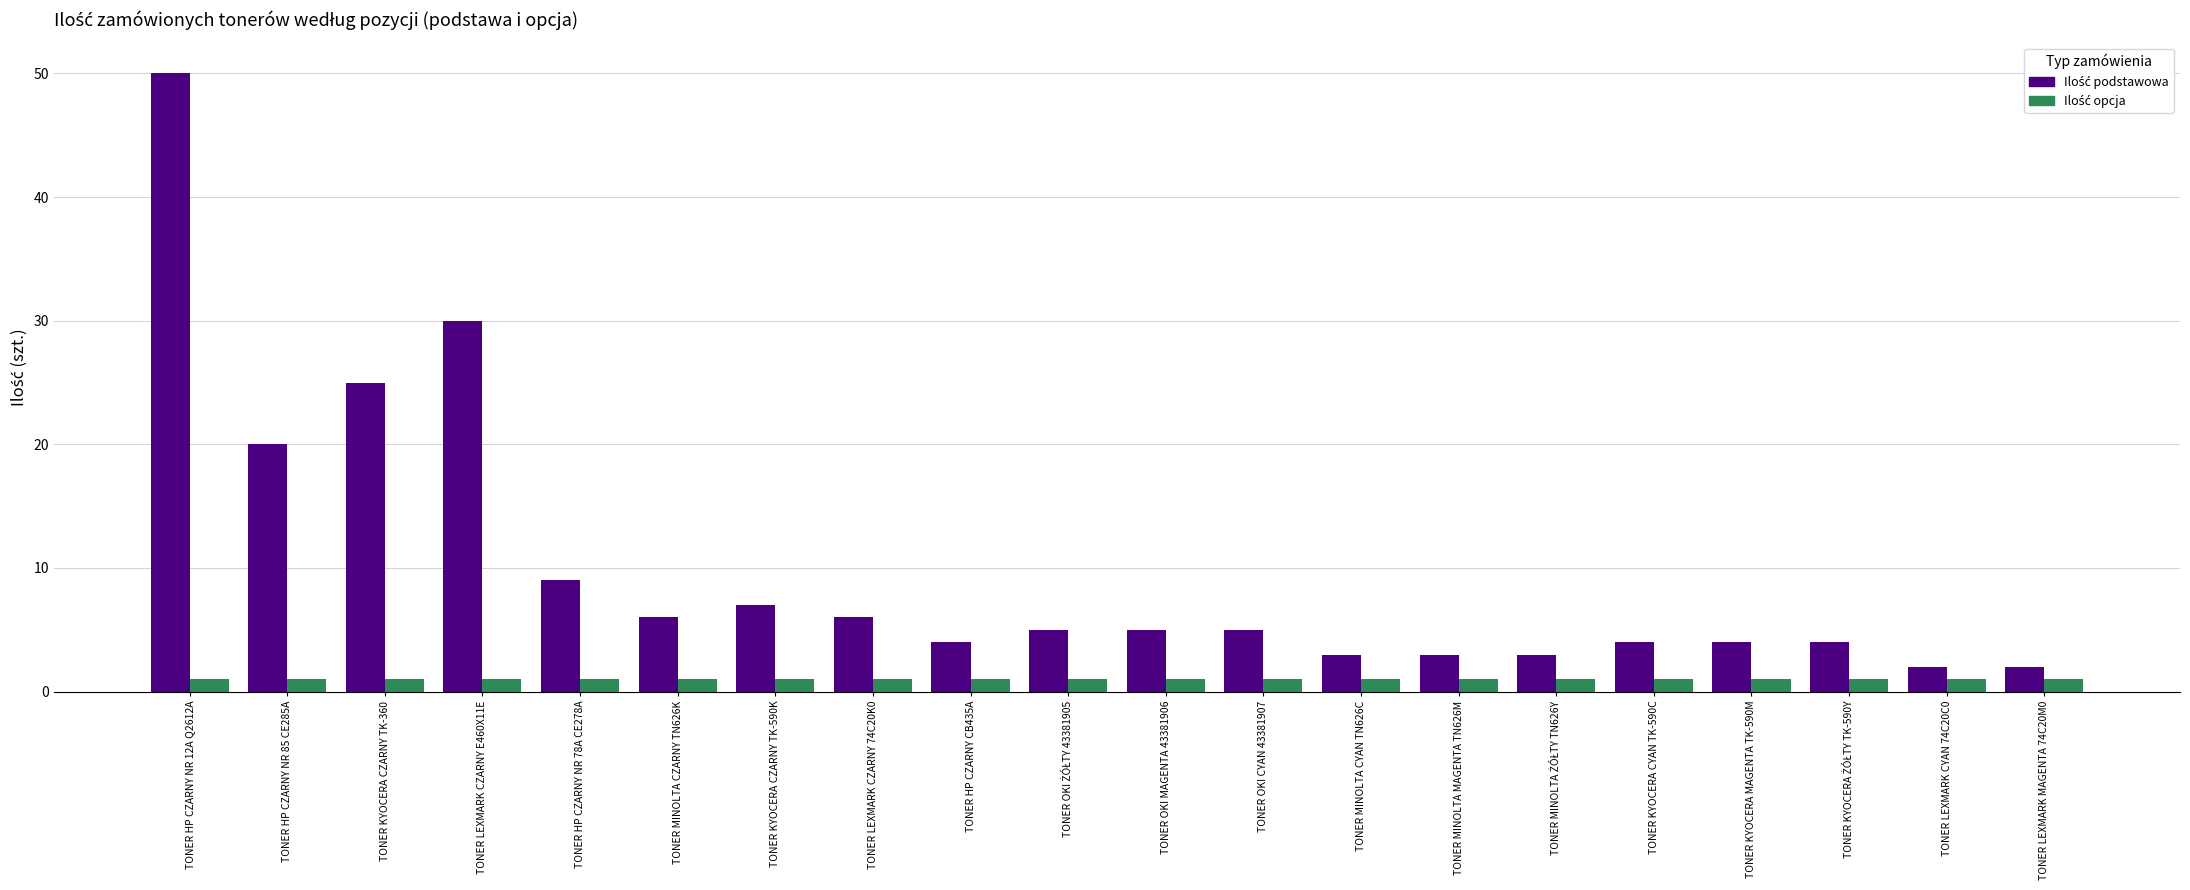

At how many categories does at least one series exceed 19?

4